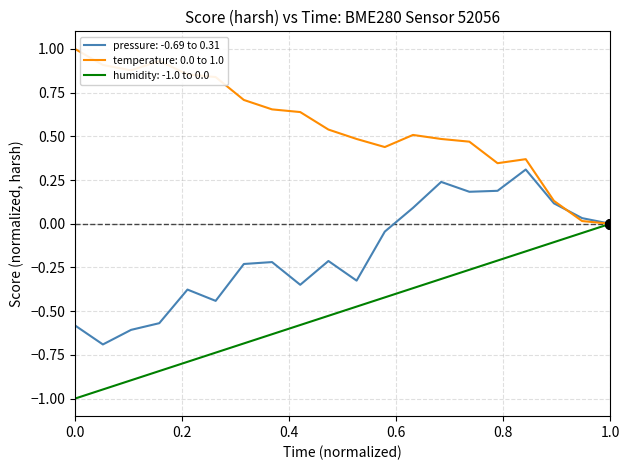

What is the greatest value displayed?

1.0